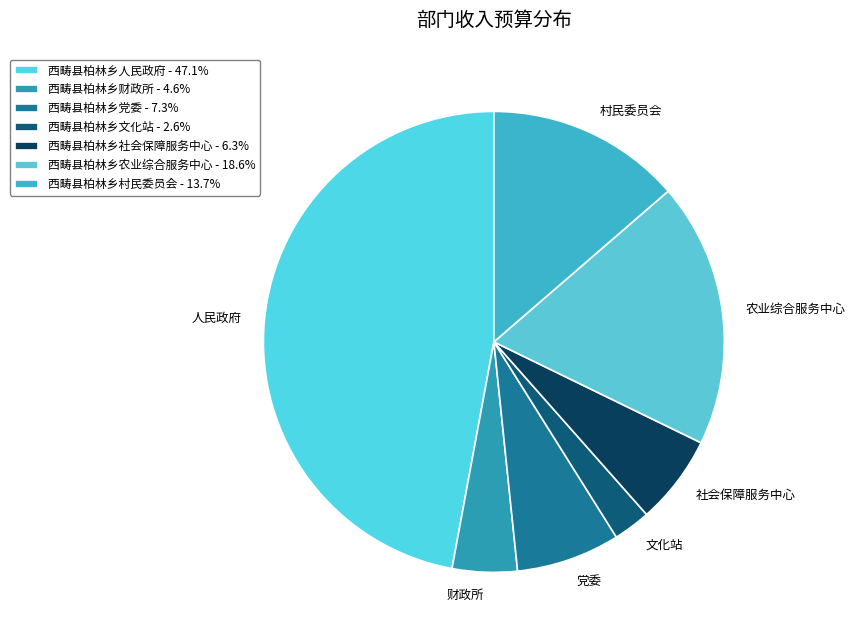

Does 西畴县柏林乡社会保障服务中心 represent more than half of the total?

No